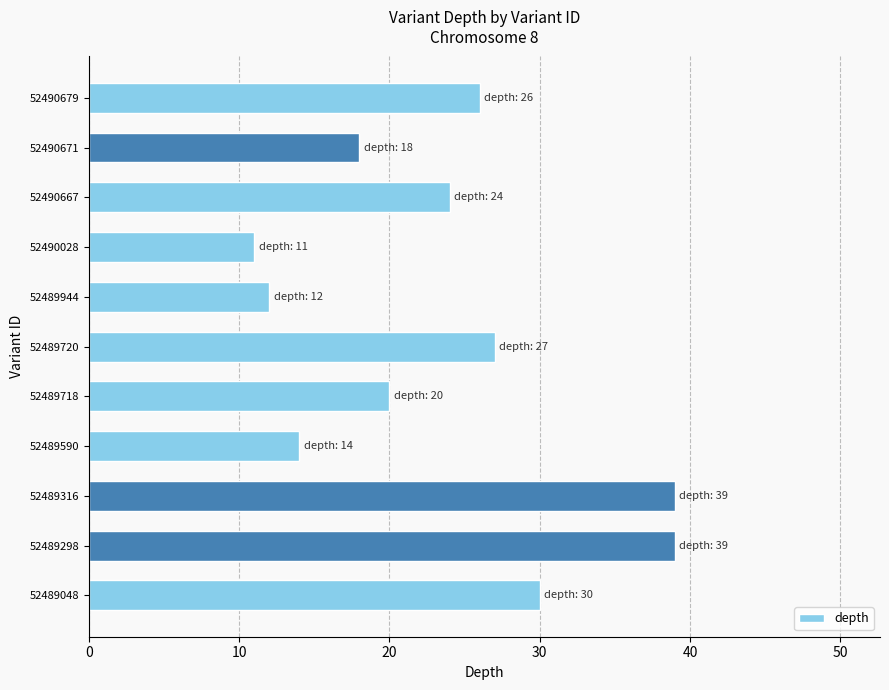

How many data points does each series have?

11